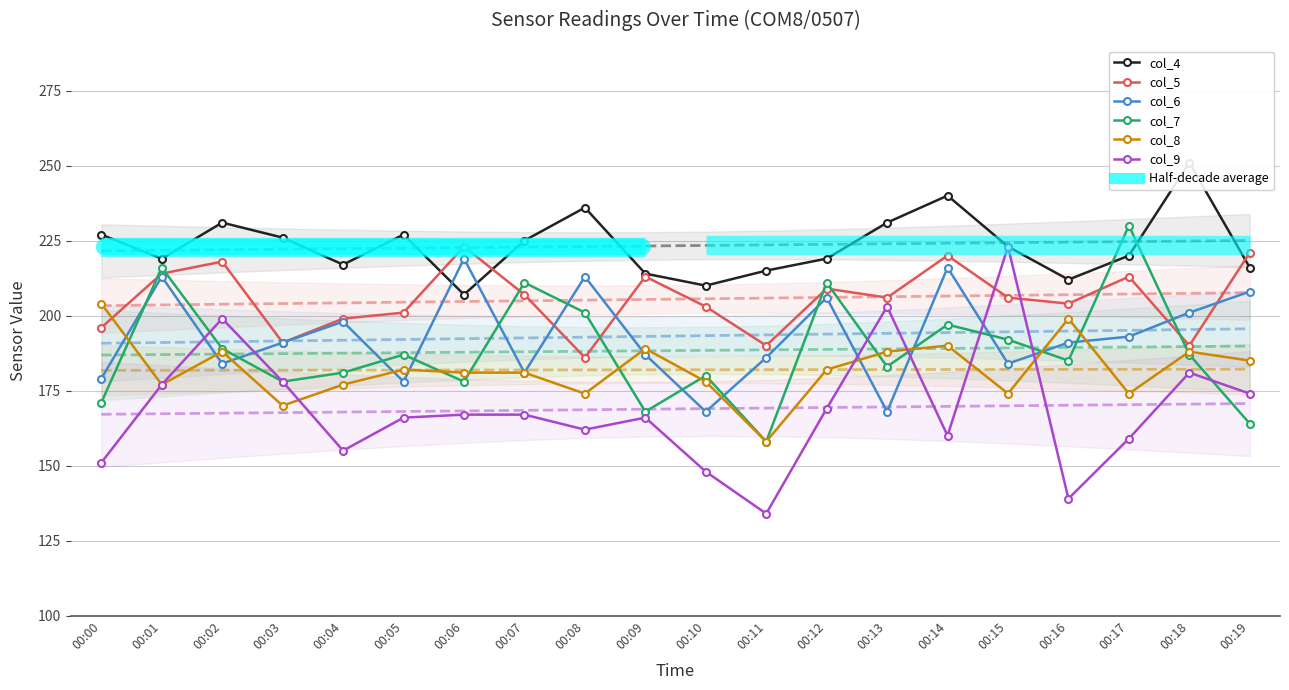

What is the value of the col_9 point at the 18th from the left?

159